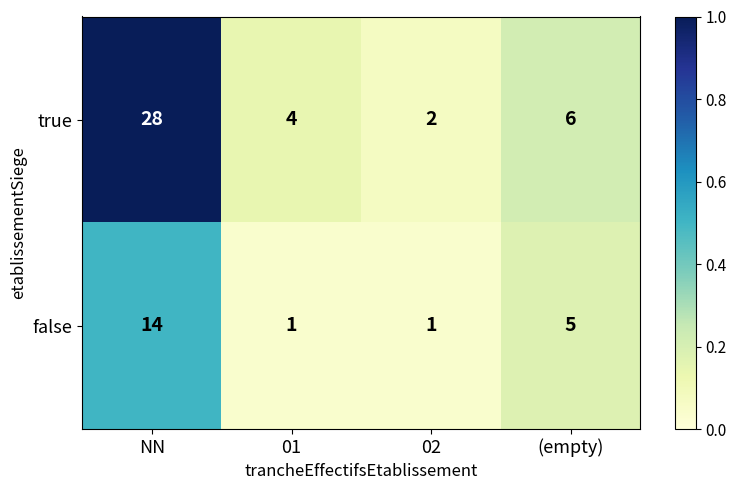

List the series in order of their peak value, lowest first.

false, true